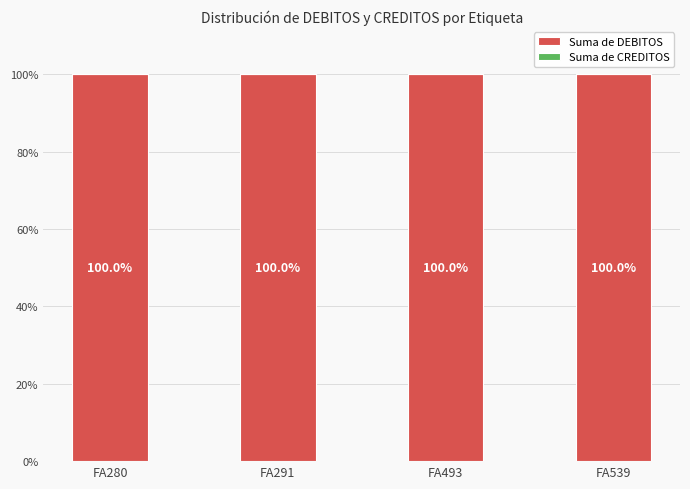

What is the value of the Suma de DEBITOS bar at the 4th from the left?

100